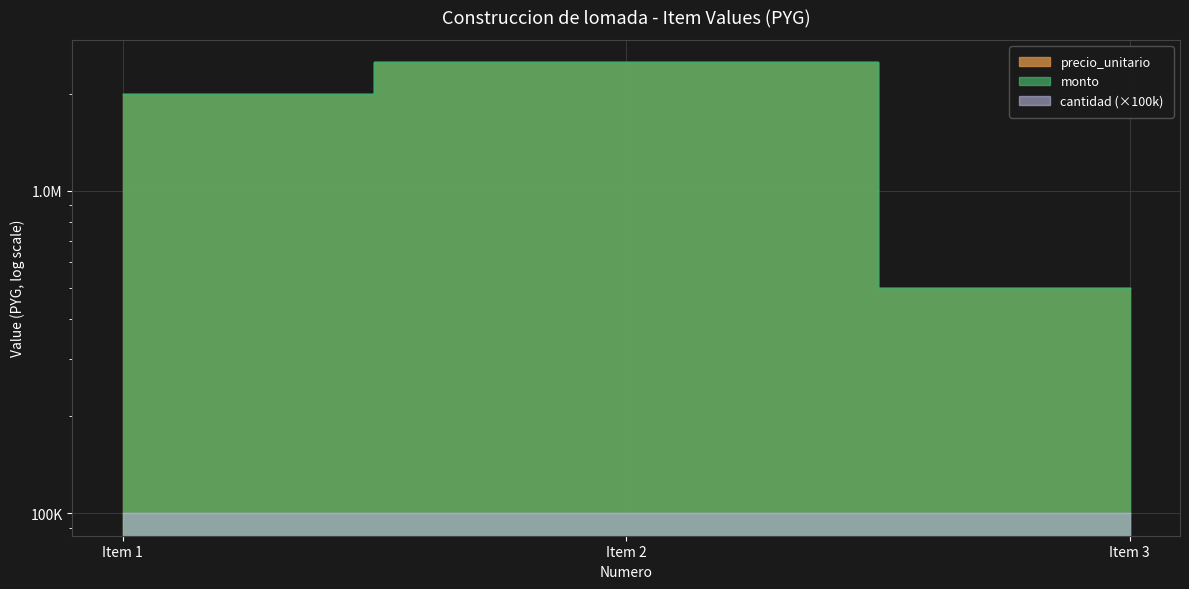

At which category does the chart reach its peak across all series?

Item 2